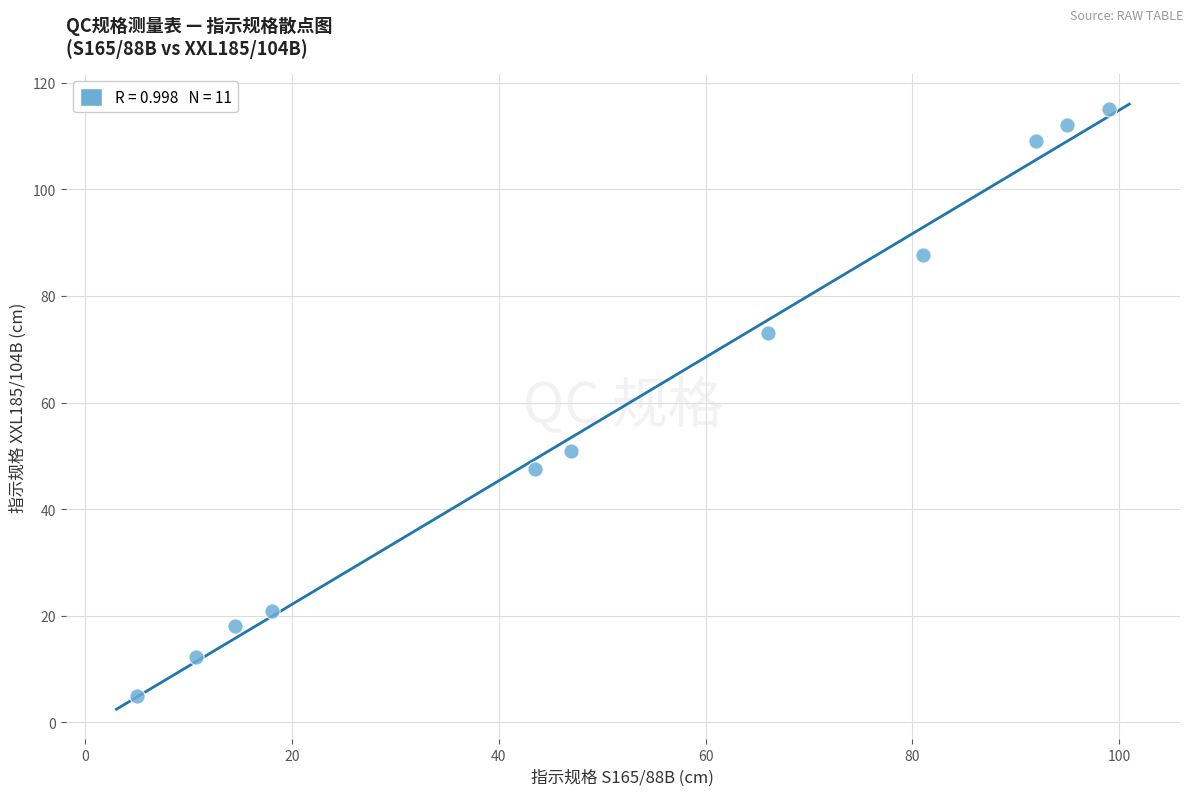

What is the range of Y values (max minus min)?

110.0